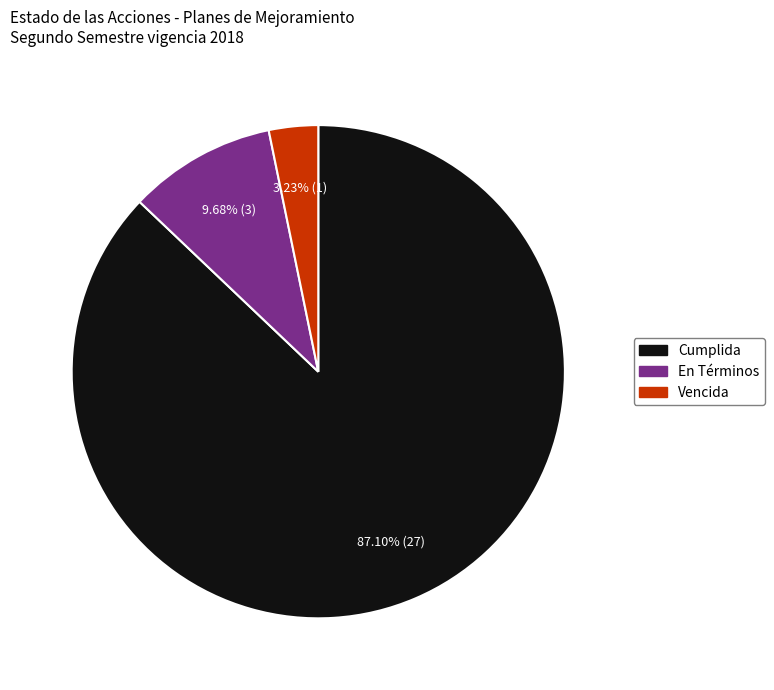

How many segments does this pie chart have?

3